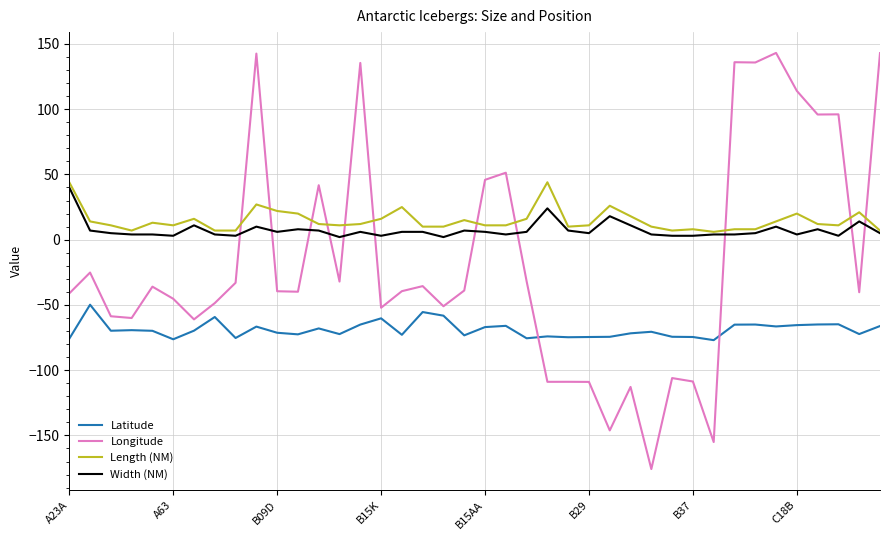

True or false: Latitude and Length (NM) intersect in this chart.

False